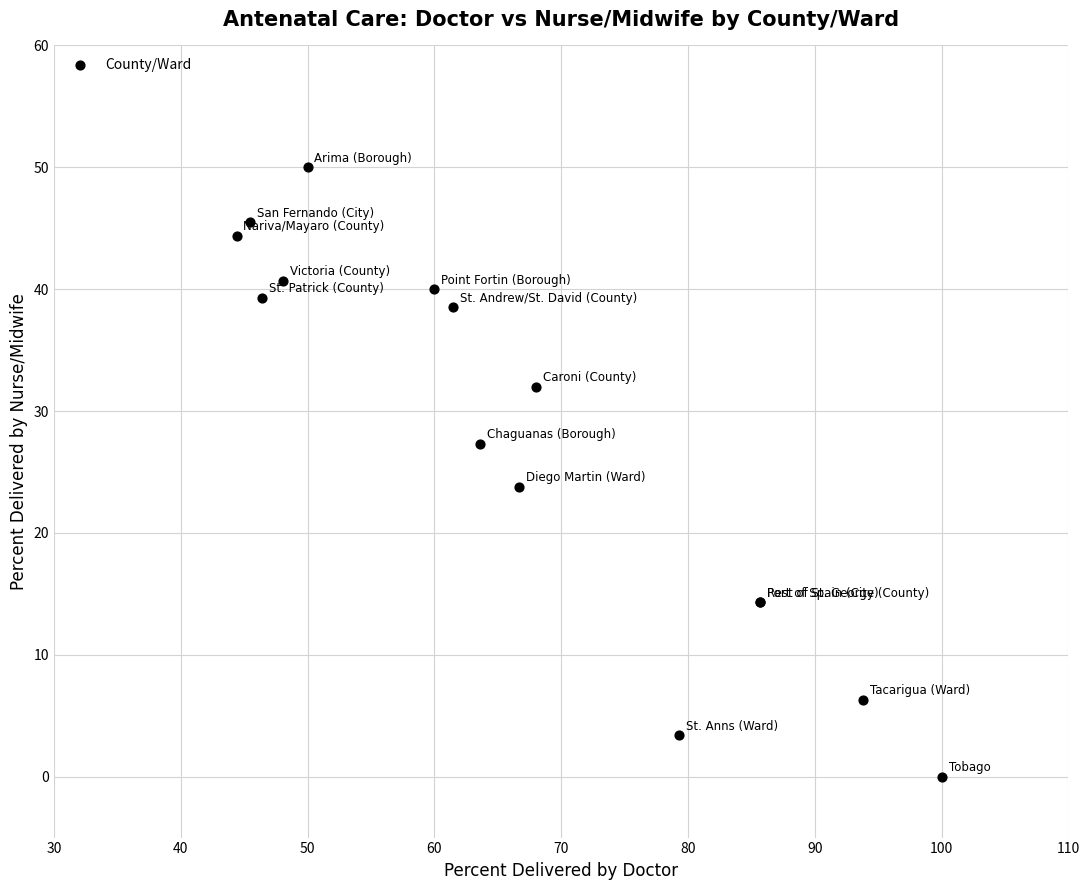

What Y value in the scatter plot is closest to 25?

23.8